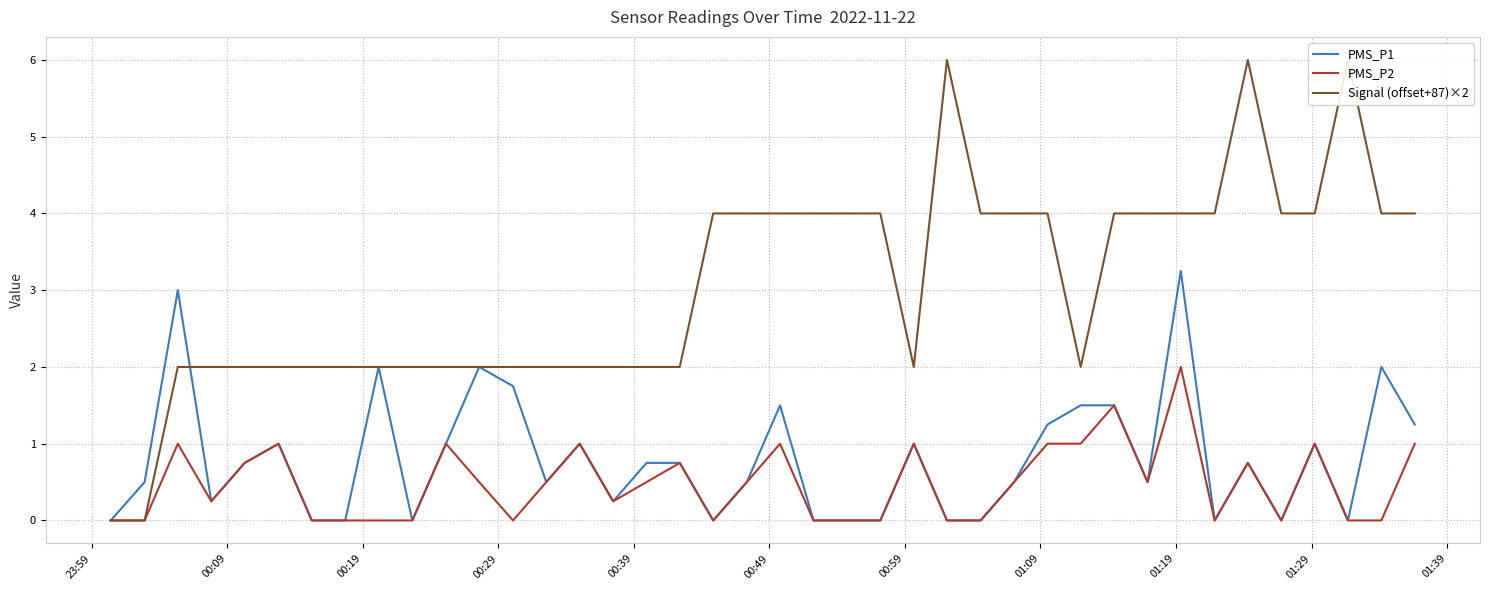

True or false: Signal (offset+87)×2 and PMS_P2 cross at least once.

False